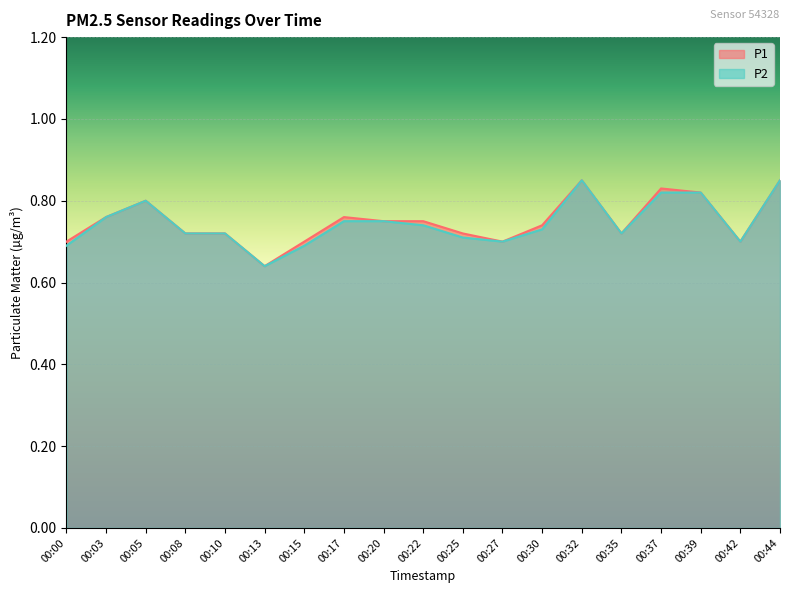

What is the average value of the P2 series?

0.7